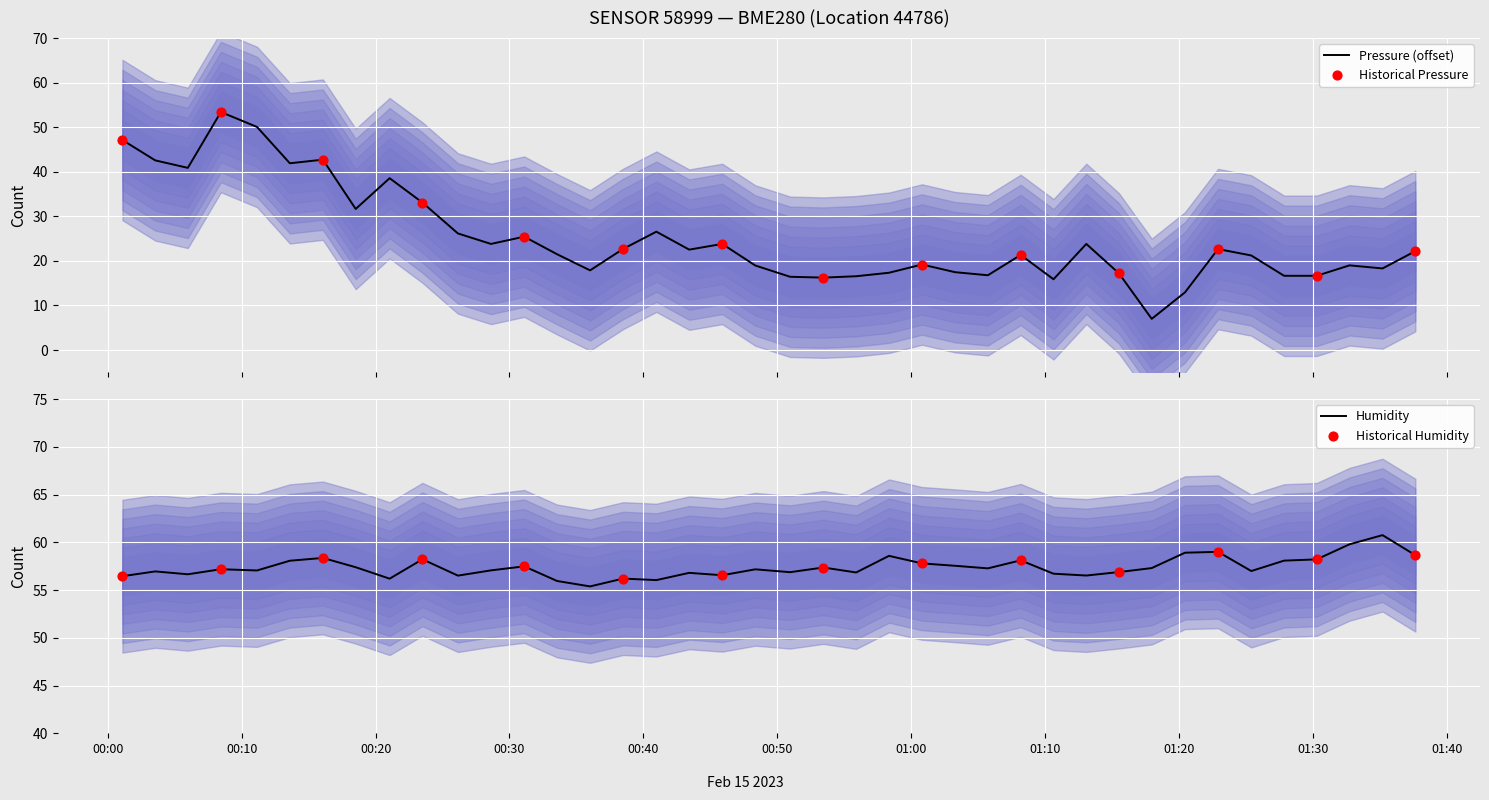

Which series has the largest total across all categories?

humidity